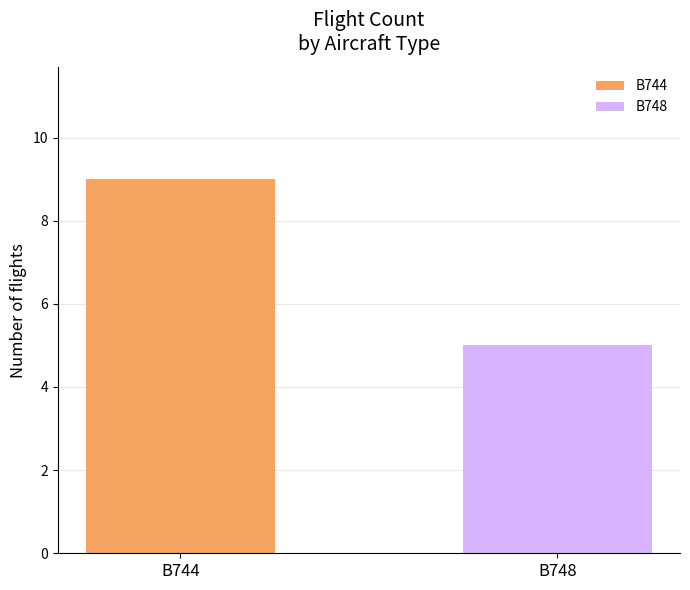

At which label does the data first exceed 5?

B744